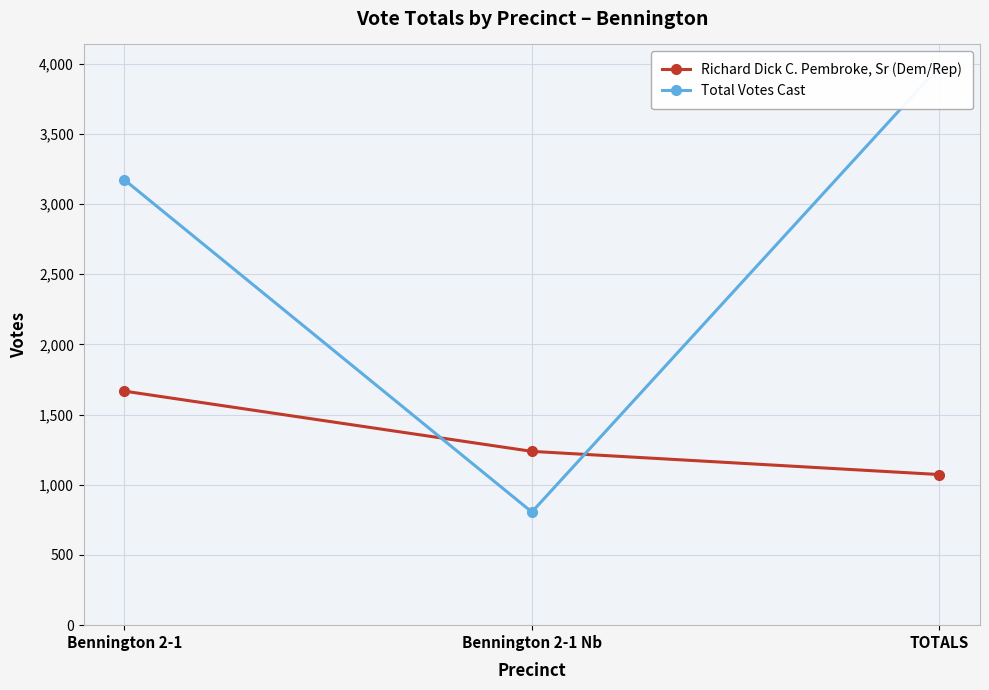

Count the Total Votes Cast values in the range 806 to 3978.

3